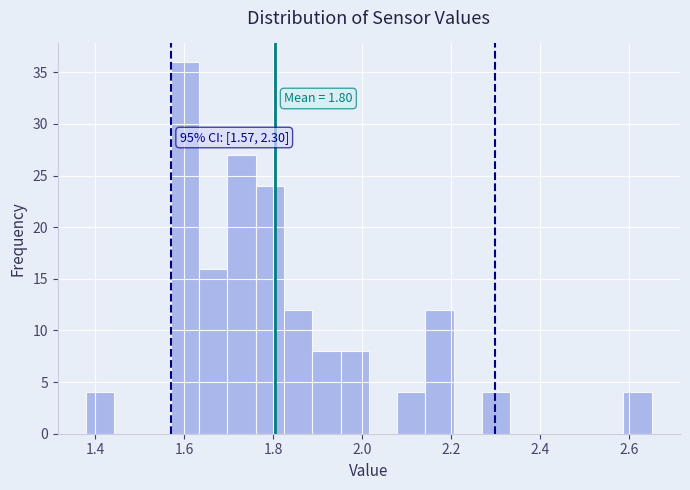

Around what value on the x-axis is the tallest bar? Give the approximate position of its centre, as read against the axis.

1.60